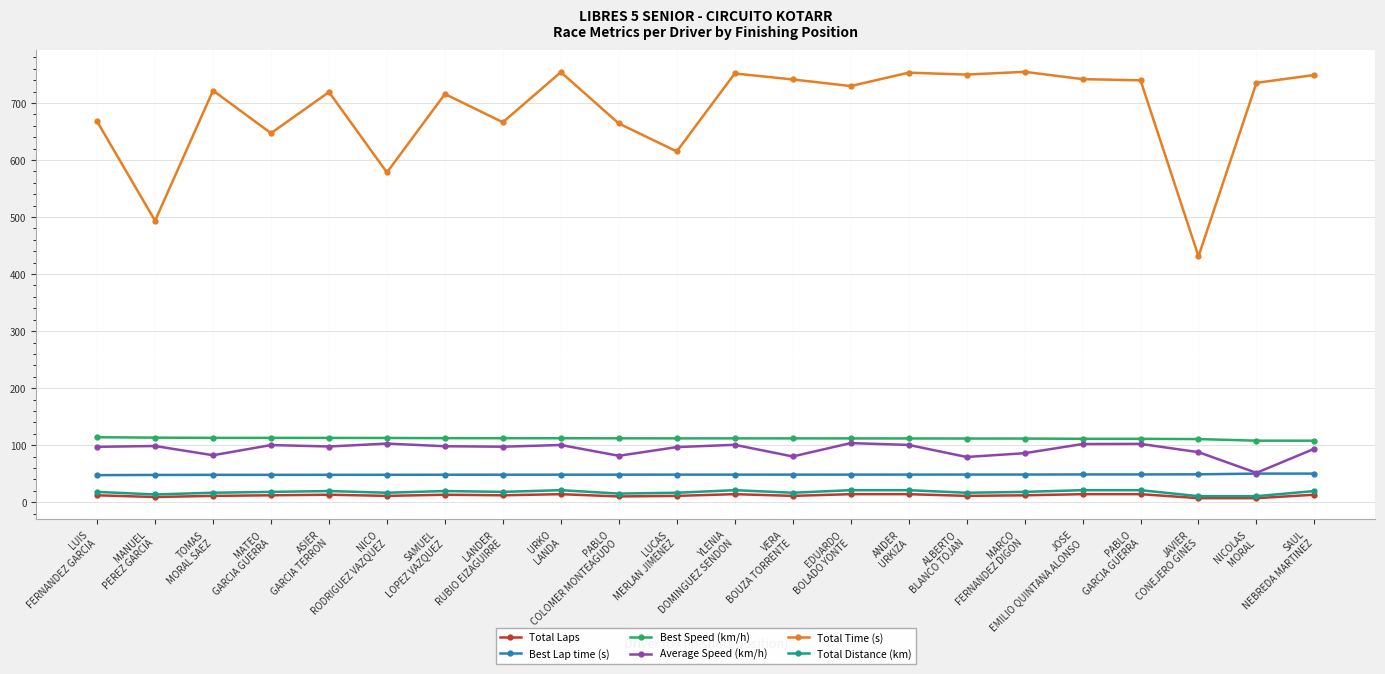

How many categories are shown in the chart?

22